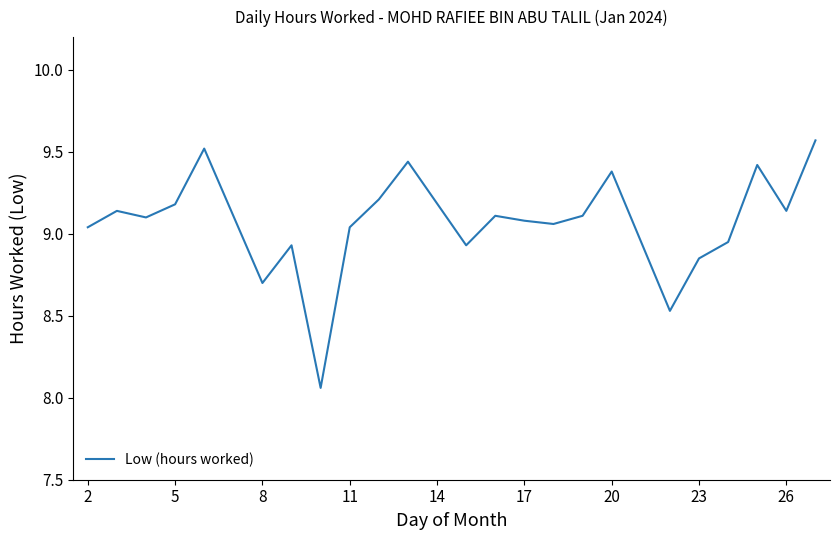

What is the average value?

9.1